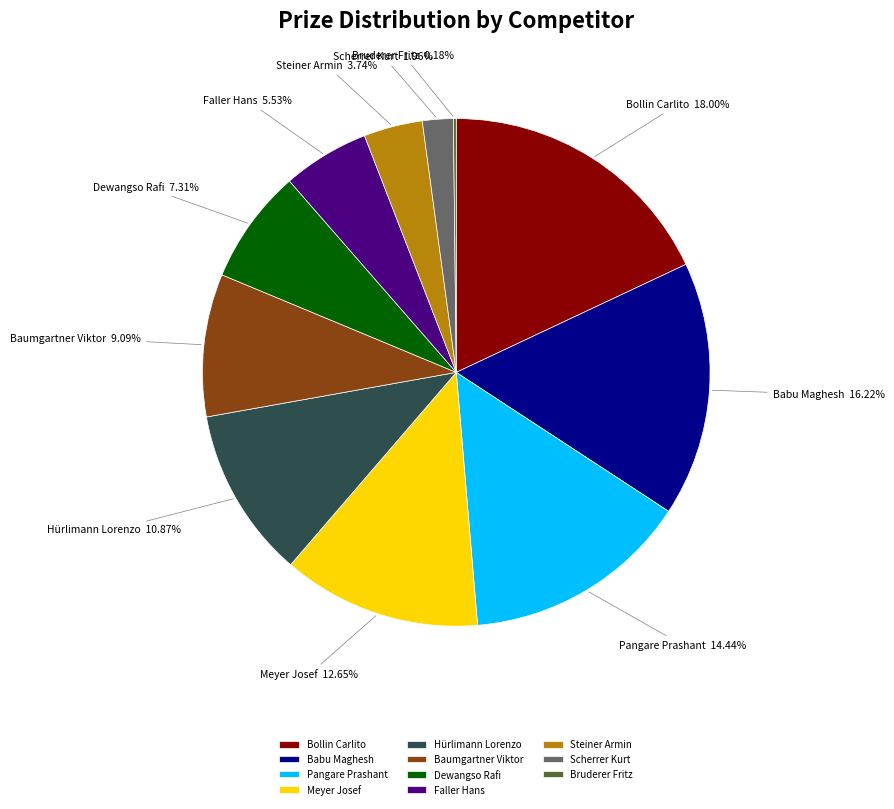

To the nearest percent, what is the average slice percentage?

9%